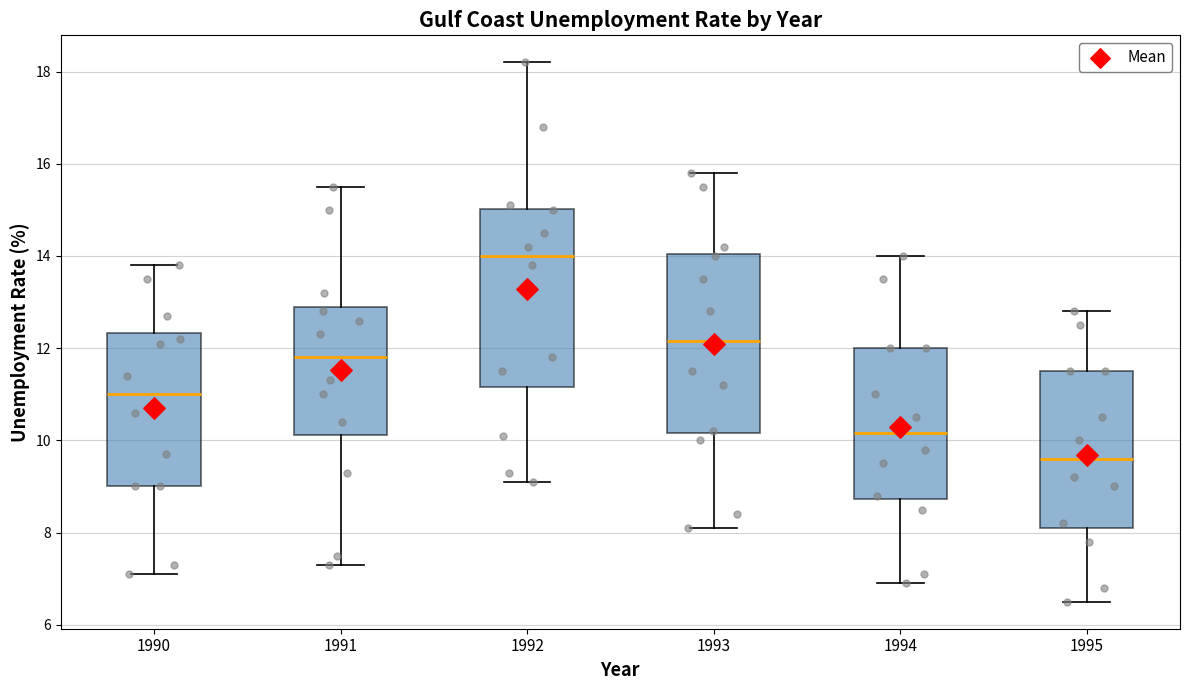

Reading left to right, transcribe this box plot: for each box, give where its median line is, the range the box spans, and where its two whiskers end, as read against the y-axis. The values are not printed on the chart, so give them approximately, as read against the axis.

1990: median 11.0, box 9.0 to 12.4, whiskers 7.2 to 13.8
1991: median 11.8, box 10.2 to 13.0, whiskers 7.4 to 15.6
1992: median 14.0, box 11.2 to 15.0, whiskers 9.2 to 18.2
1993: median 12.2, box 10.2 to 14.0, whiskers 8.2 to 15.8
1994: median 10.2, box 8.8 to 12.0, whiskers 7.0 to 14.0
1995: median 9.6, box 8.2 to 11.6, whiskers 6.6 to 12.8